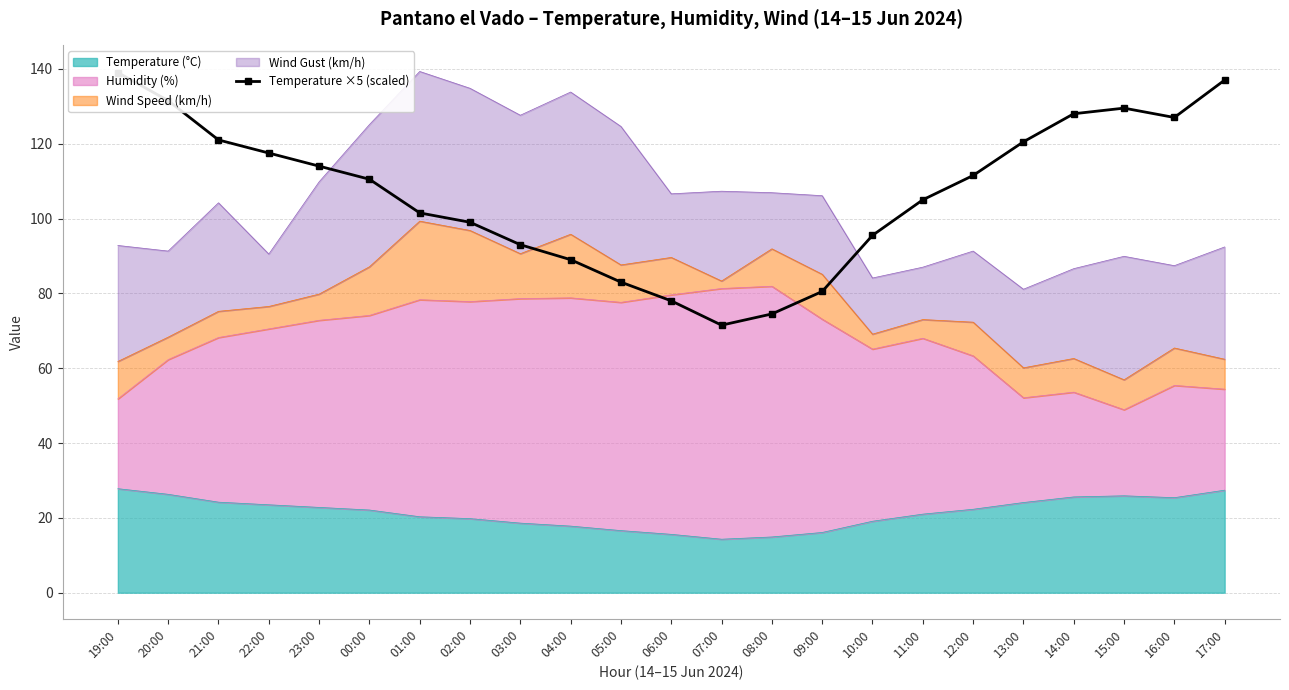

Reading left to right, extract all data points from this chart.

19:00=139.0	20:00=131.5	21:00=121.0	22:00=117.5	23:00=114.0	00:00=110.5	01:00=101.5	02:00=99.0	03:00=93.0	04:00=89.0	05:00=83.0	06:00=78.0	07:00=71.5	08:00=74.5	09:00=80.5	10:00=95.5	11:00=105.0	12:00=111.5	13:00=120.5	14:00=128.0	15:00=129.5	16:00=127.0	17:00=137.0